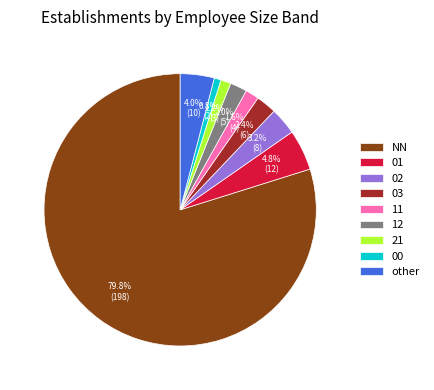

Which slice represents more than half of the pie?

NN